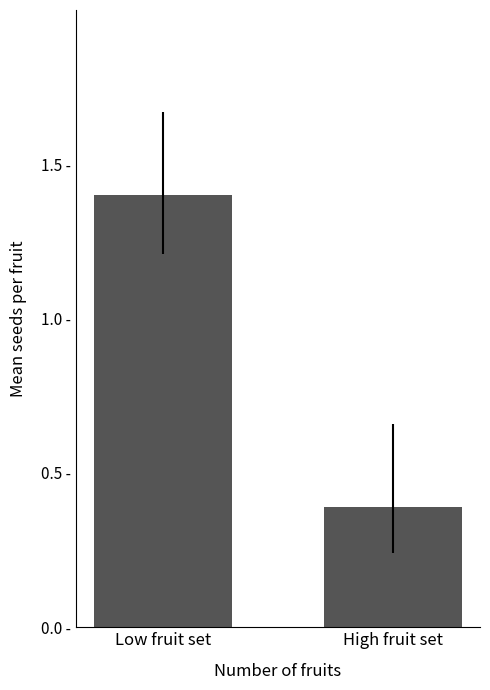

What is the greatest value displayed?

1.4